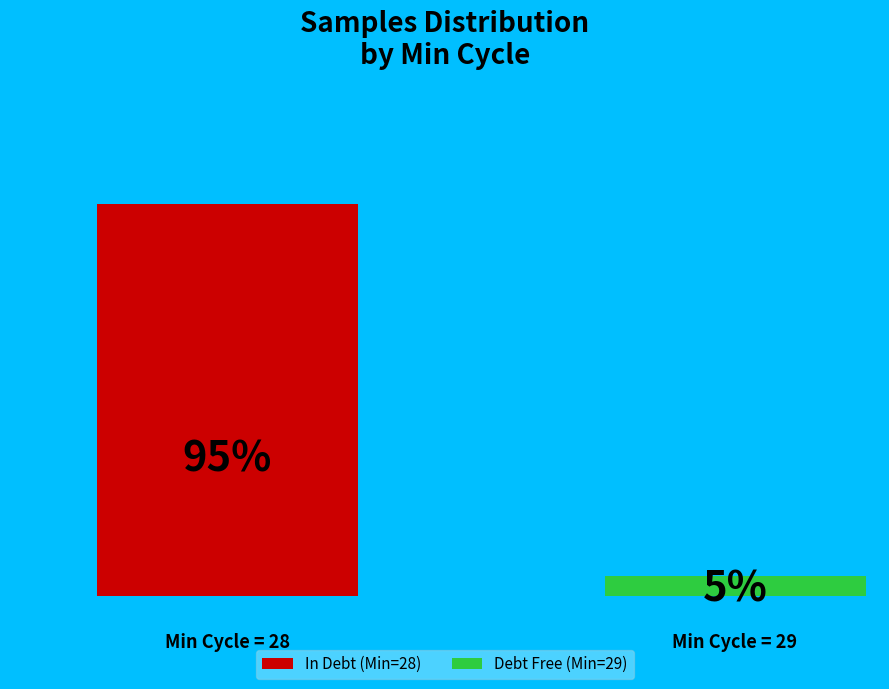

Rank the categories by value from lowest to highest.

Min_cycle=29, Min_cycle=28